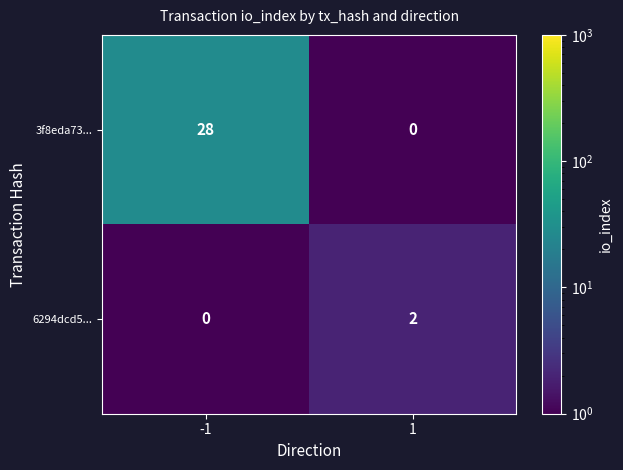

Which series has the largest total across all categories?

3f8eda73...